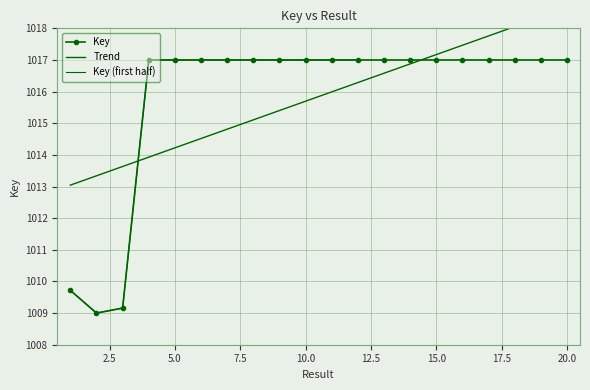

Reading right to left, list all the values displayed in this chart.

20=1017.0	19=1017.0	18=1017.0	17=1017.0	16=1017.0	15=1017.0	14=1017.0	13=1017.0	12=1017.0	11=1017.0	10=1017.0	9=1017.0	8=1017.0	7=1017.0	6=1017.0	5=1017.0	4=1017.0	3=1009.2	2=1009.0	1=1009.7